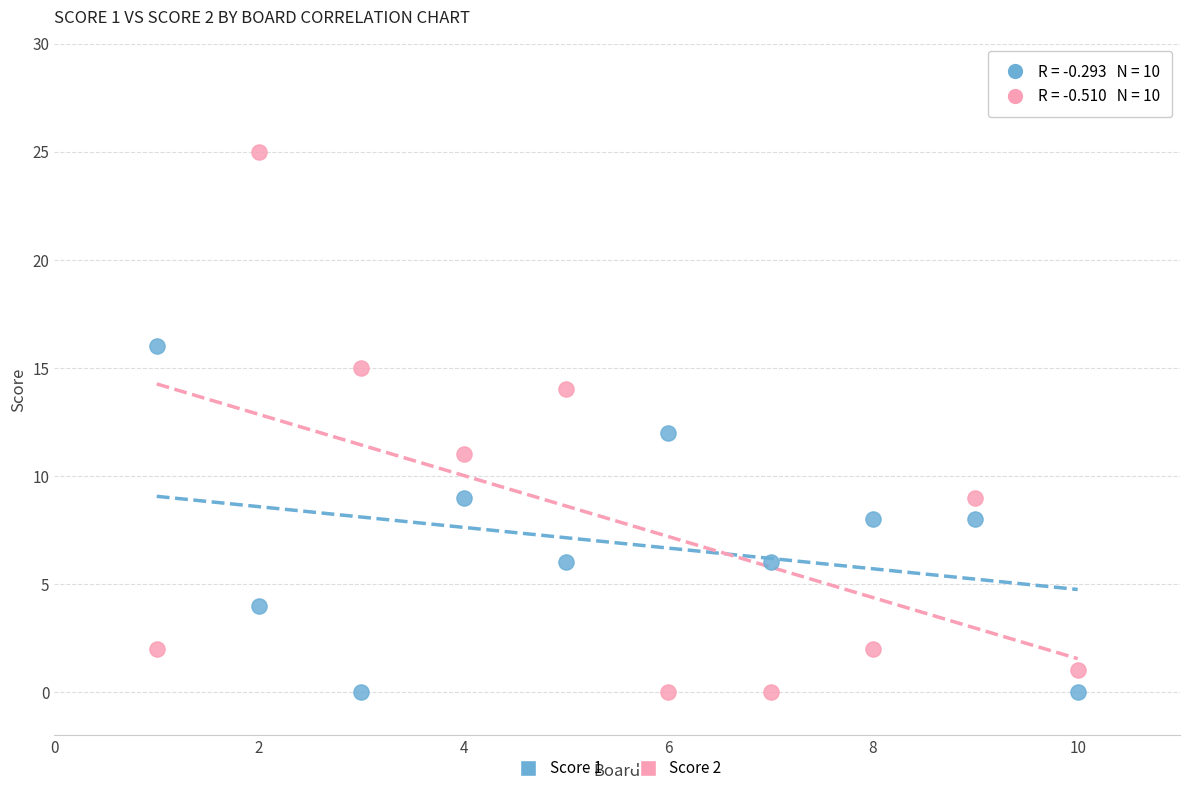

Which series has the largest Y range (max minus min)?

Score 2